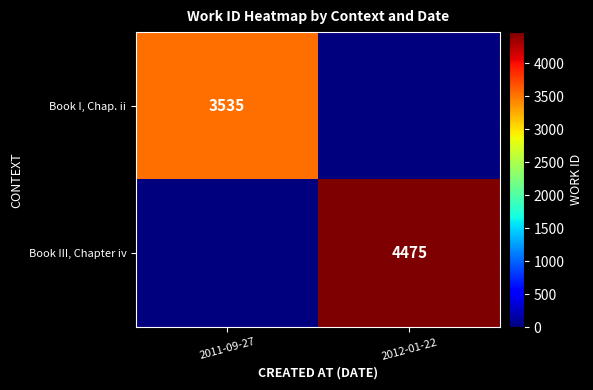

The Book I, Chap. ii series shows 3535 at 2011-09-27. True or false?

True